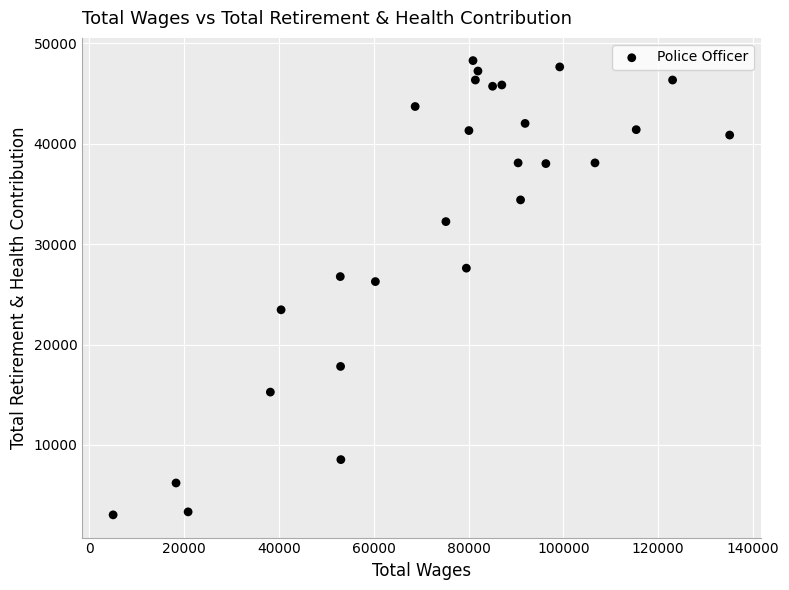

What Y value in the scatter plot is closest to 25653?

26265